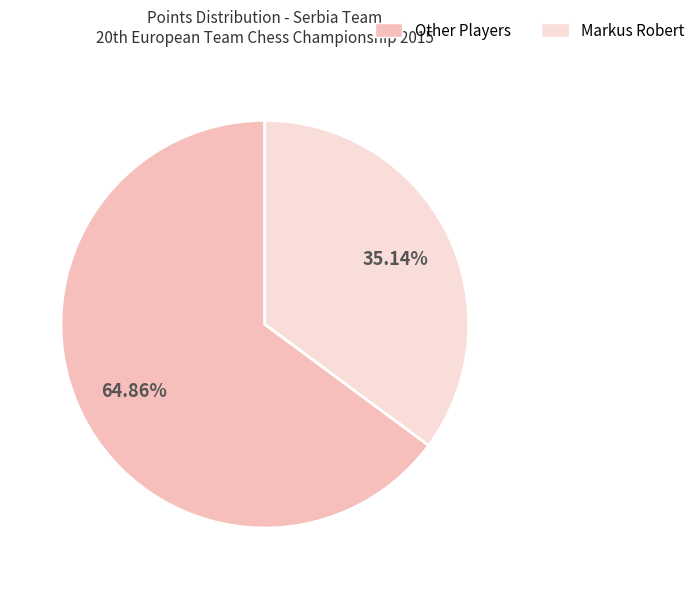

How many segments does this pie chart have?

2